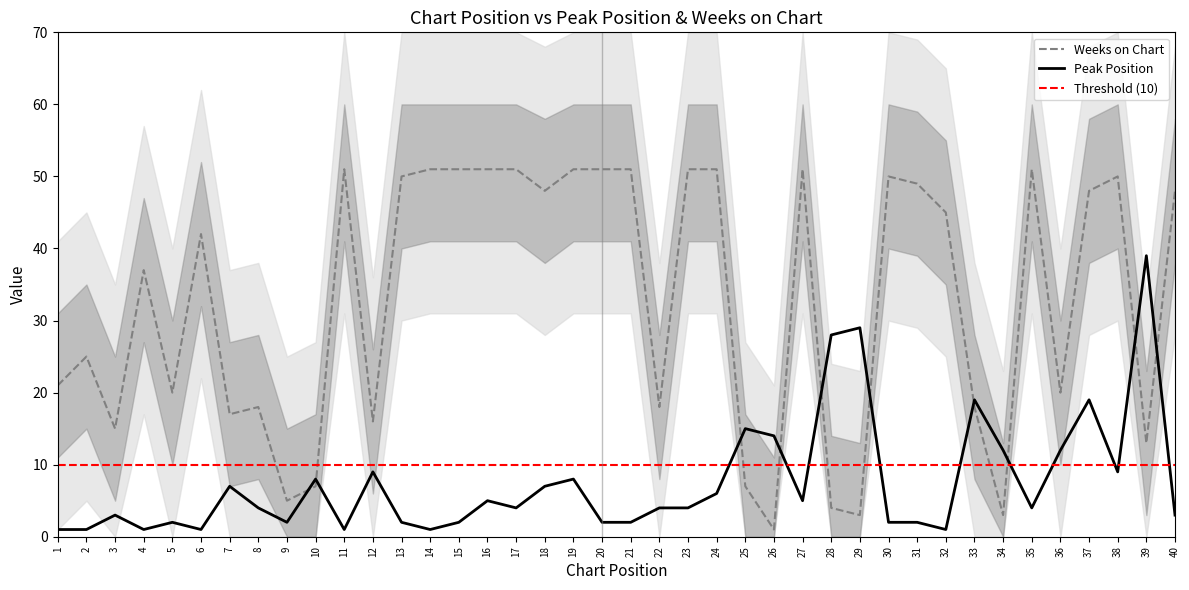

Reading left to right, transcribe all the data shown in this chart.

Peak Position: 1	1	3	1	2	1	7	4	2	8	1	9	2	1	2	5	4	7	8	2	2	4	4	6	15	14	5	28	29	2	2	1	19	12	4	12	19	9	39	3
Weeks on Chart: 21	25	15	37	20	42	17	18	5	7	51	16	50	51	51	51	51	48	51	51	51	18	51	51	7	1	51	4	3	50	49	45	18	3	51	20	48	50	13	48